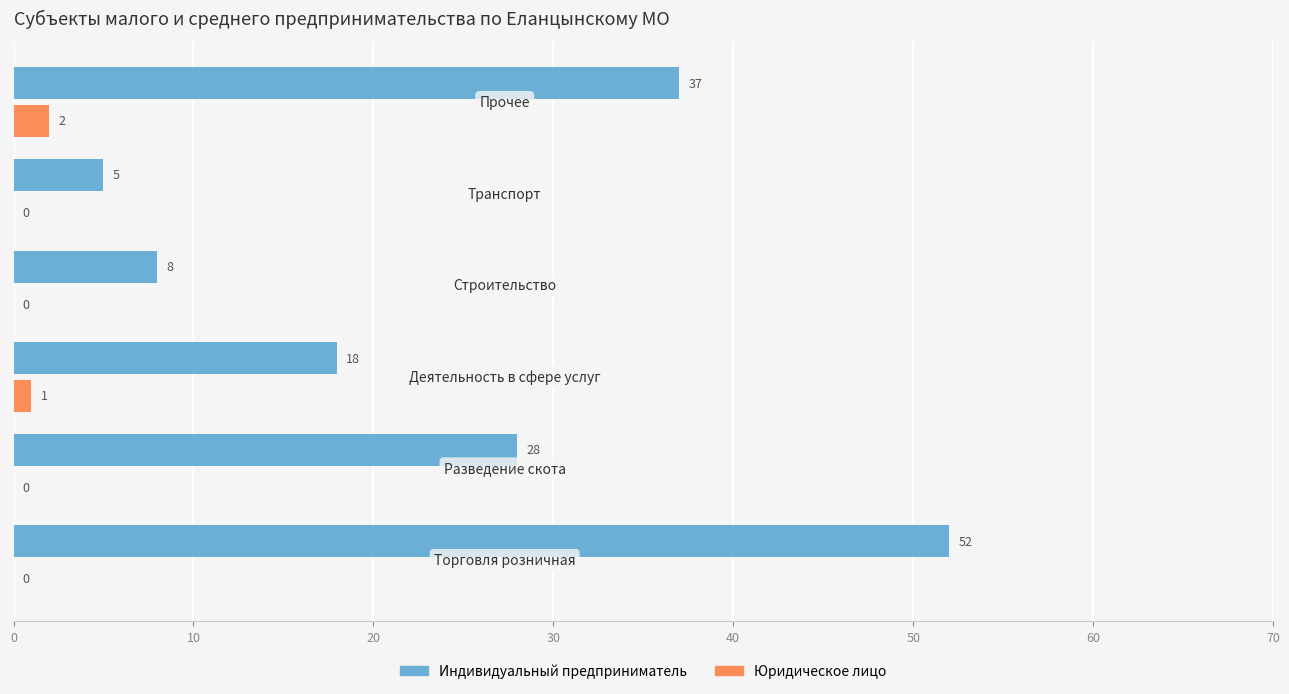

What is the sum of all Индивидуальный предприниматель values?

148